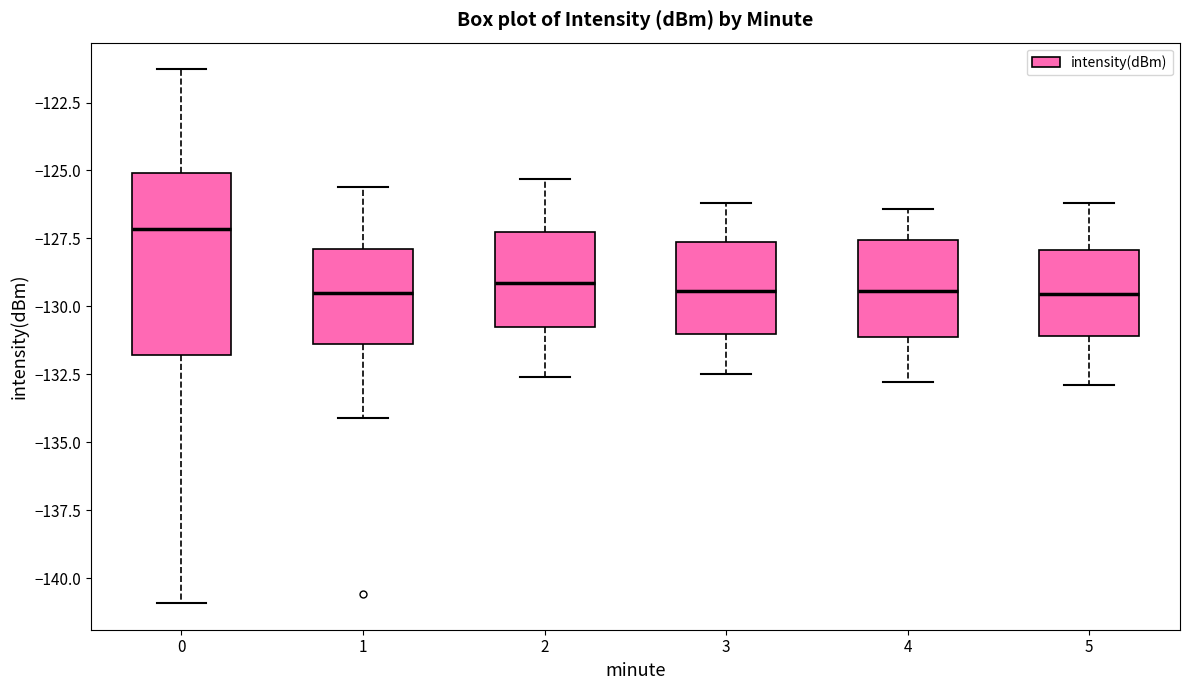

Reading left to right, read every box against the y-axis: the position of its median line, the range the box covers, and the ends of its whiskers. The values are not printed on the chart, so give them approximately, as read against the axis.

0: median -127.0, box -132.0 to -125.0, whiskers -141.0 to -121.5
1: median -129.5, box -131.5 to -128.0, whiskers -134.0 to -125.5
2: median -129.0, box -131.0 to -127.5, whiskers -132.5 to -125.5
3: median -129.5, box -131.0 to -127.5, whiskers -132.5 to -126.0
4: median -129.5, box -131.0 to -127.5, whiskers -133.0 to -126.5
5: median -129.5, box -131.0 to -128.0, whiskers -133.0 to -126.0